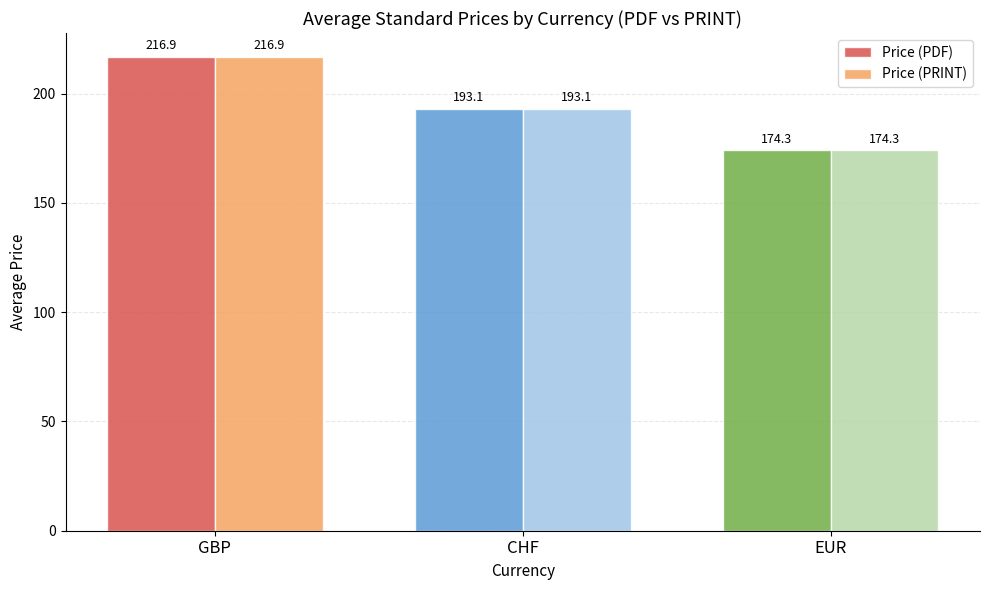

Read the Price (PDF) value at CHF.

193.1